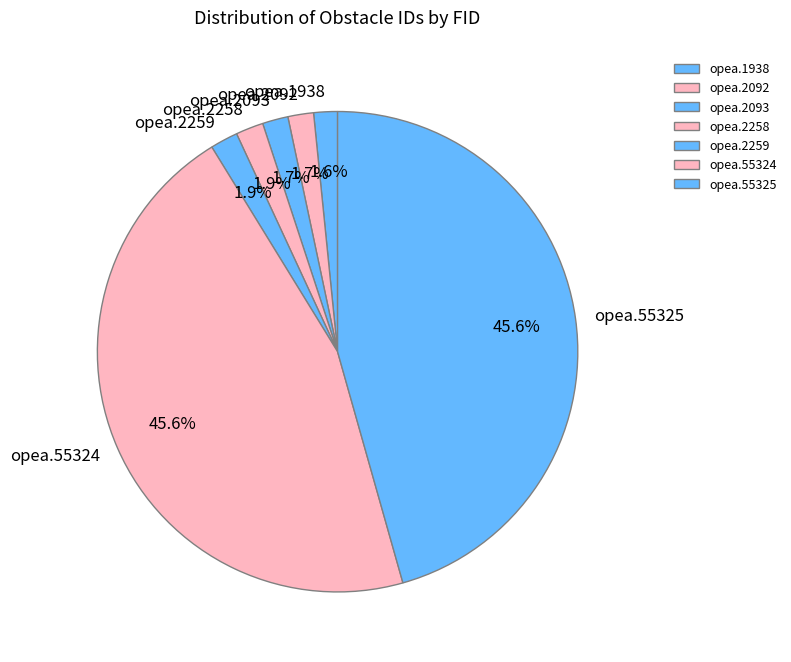

To the nearest percent, what portion does opea.2259 represent?

2%